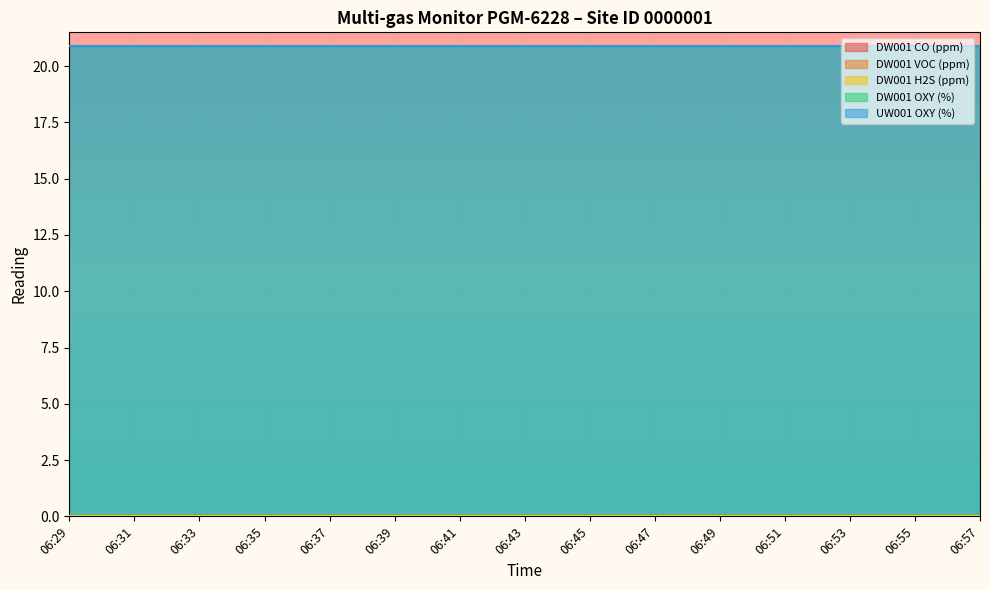

Rank the series by their maximum value, from lowest to highest.

DW001 CO (ppm), DW001 VOC (ppm), DW001 H2S (ppm), DW001 OXY (%), UW001 OXY (%)